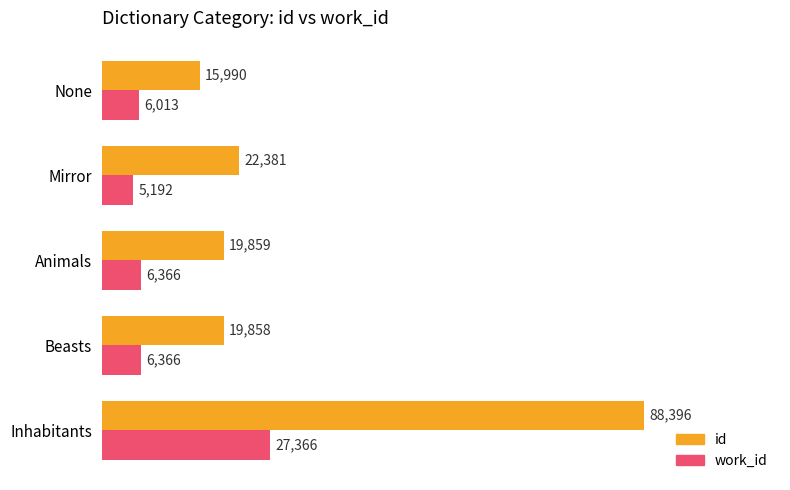

At which label is id closest to 52193?

Mirror